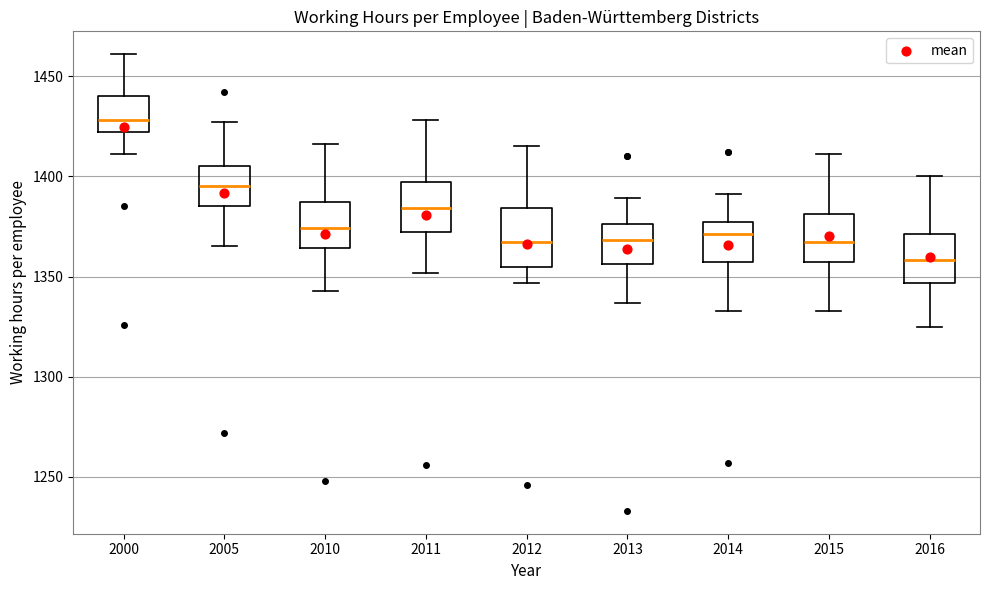

Reading left to right, transcribe this box plot: for each box, give where its median line is, the range the box spans, and where its two whiskers end, as read against the y-axis. The values are not printed on the chart, so give them approximately, as read against the axis.

2000: median 1430, box 1420 to 1440, whiskers 1410 to 1460
2005: median 1395, box 1385 to 1405, whiskers 1365 to 1425
2010: median 1375, box 1365 to 1385, whiskers 1345 to 1415
2011: median 1385, box 1370 to 1395, whiskers 1350 to 1430
2012: median 1365, box 1355 to 1385, whiskers 1345 to 1415
2013: median 1370, box 1355 to 1375, whiskers 1335 to 1390
2014: median 1370, box 1355 to 1375, whiskers 1335 to 1390
2015: median 1365, box 1355 to 1380, whiskers 1335 to 1410
2016: median 1360, box 1345 to 1370, whiskers 1325 to 1400